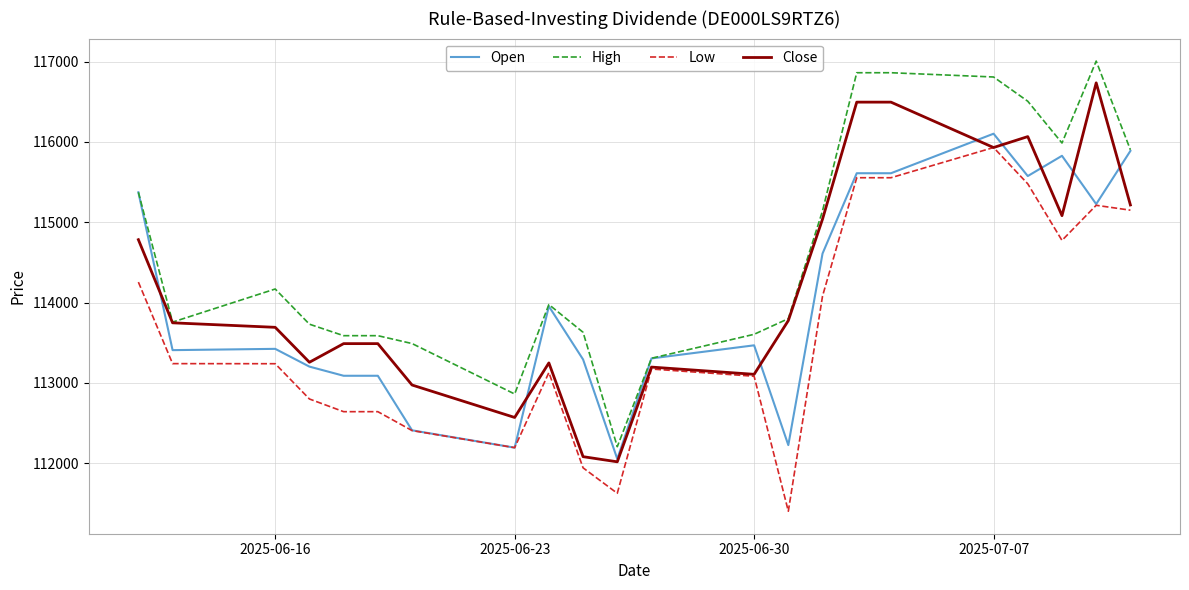

What is the minimum value for High?

112207